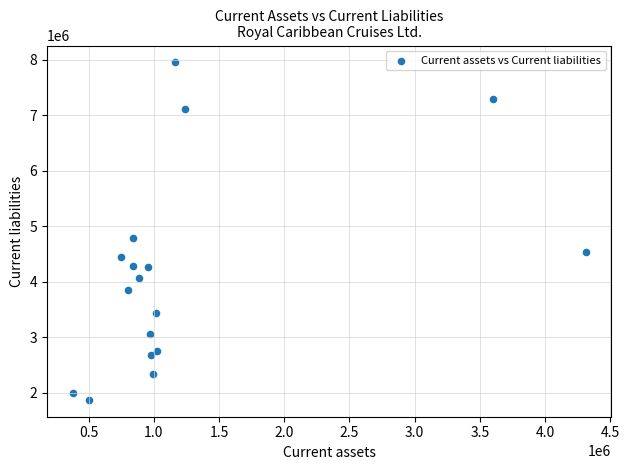

What is the range of X values (max minus min)?

3934737